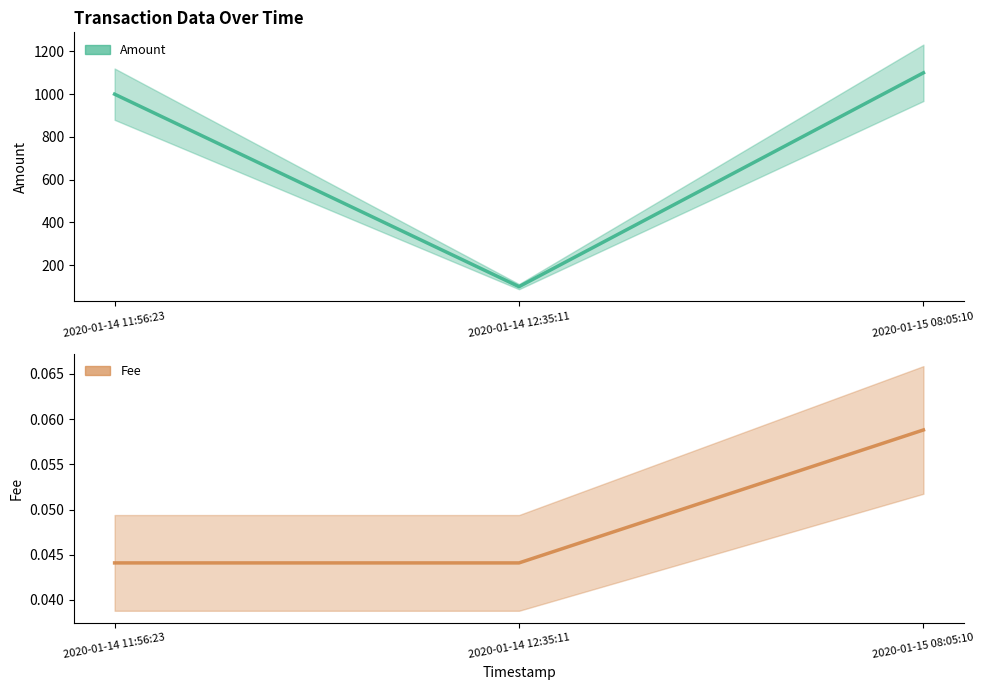

What is the highest value of the Fee series?

0.1